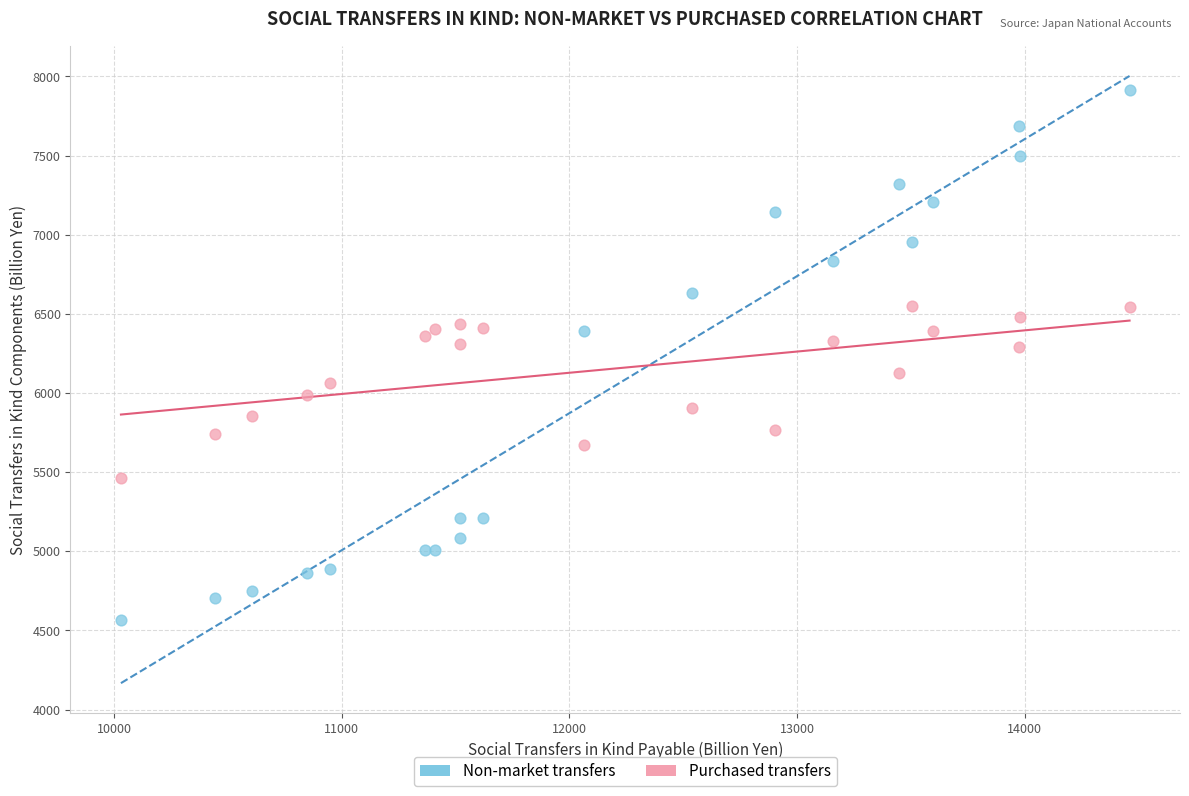

What are all the series names shown in the legend?

Non-market transfers, Purchased transfers